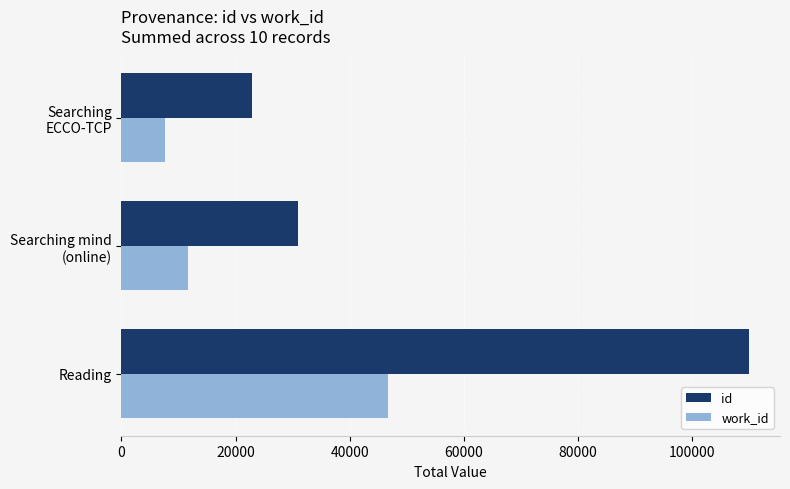

What is the minimum value shown in the chart?

7690